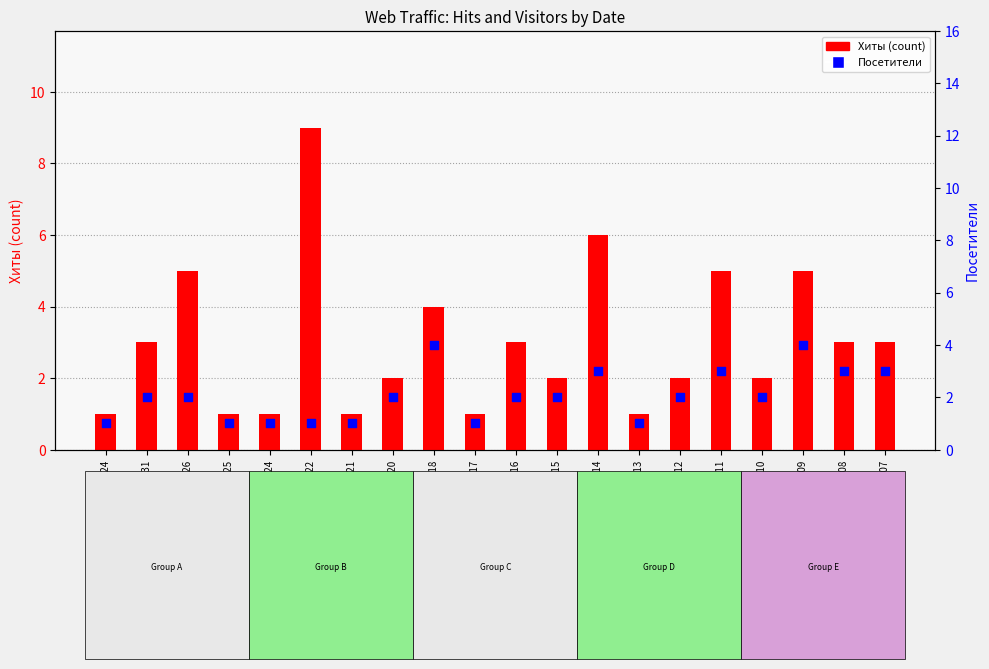

At which category is the sum across all series the highest?

2017-12-22